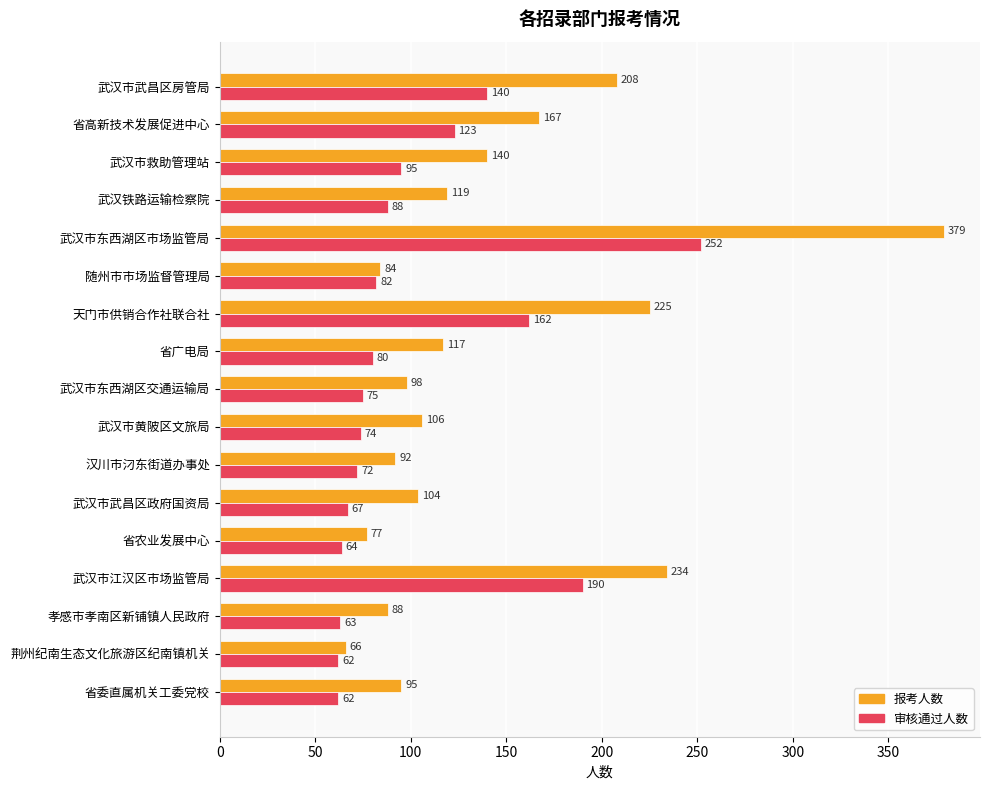

What is the spread (max minus min) of values at 孝感市孝南区新铺镇人民政府?

25